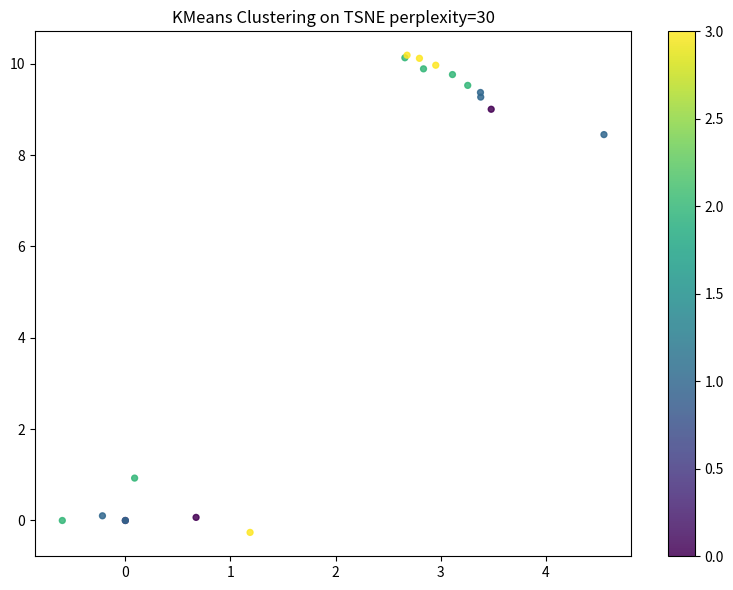

What Y value in the scatter plot is closest to 4?

0.9